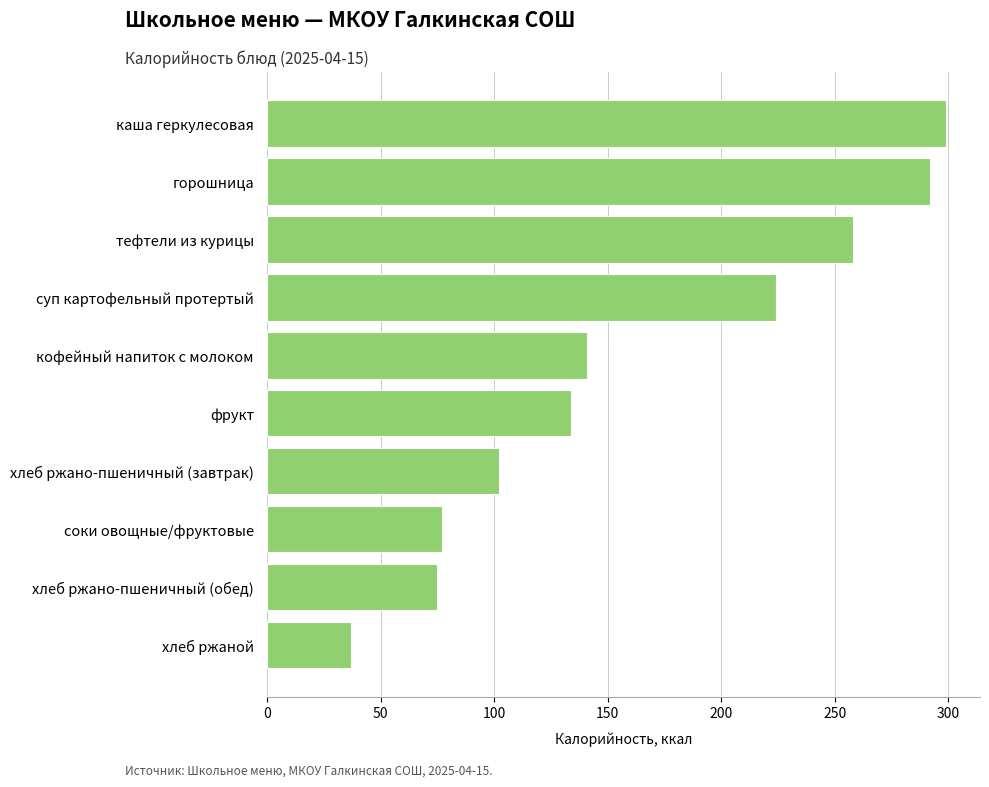

At which label is the value closest to 168?

кофейный напиток с молоком